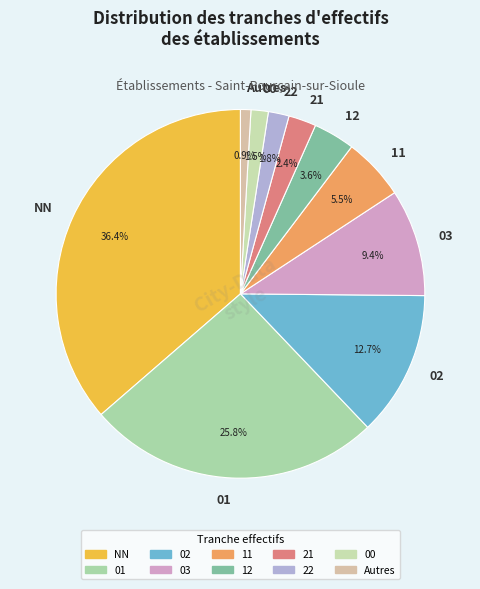

Is there a majority slice in this chart?

No